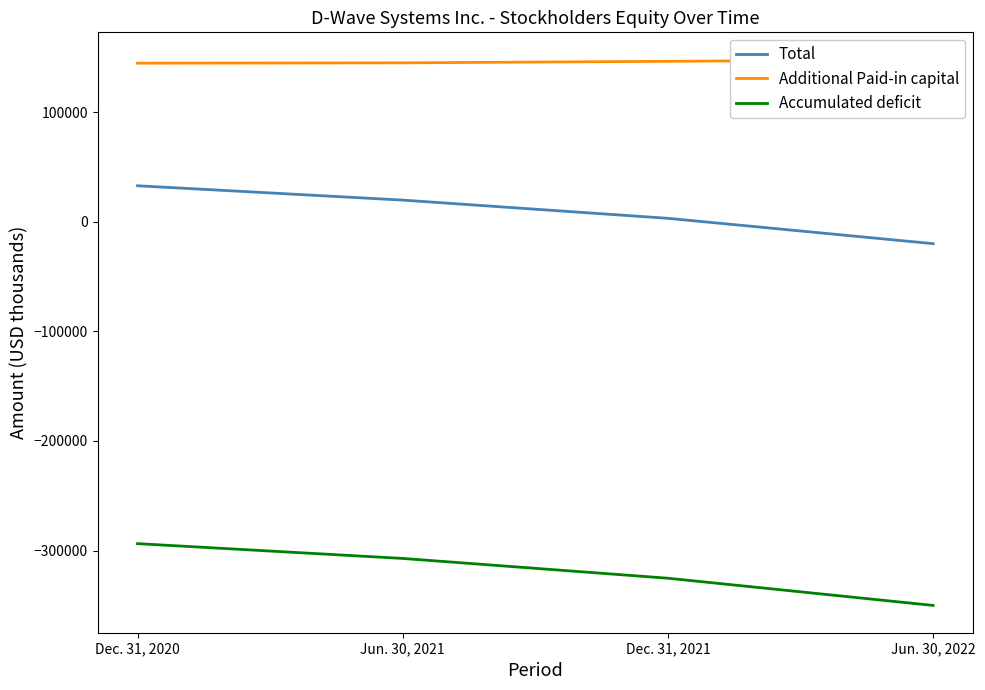

List the labels in order of Additional Paid-in capital value, largest first.

Jun. 30, 2022, Dec. 31, 2021, Jun. 30, 2021, Dec. 31, 2020